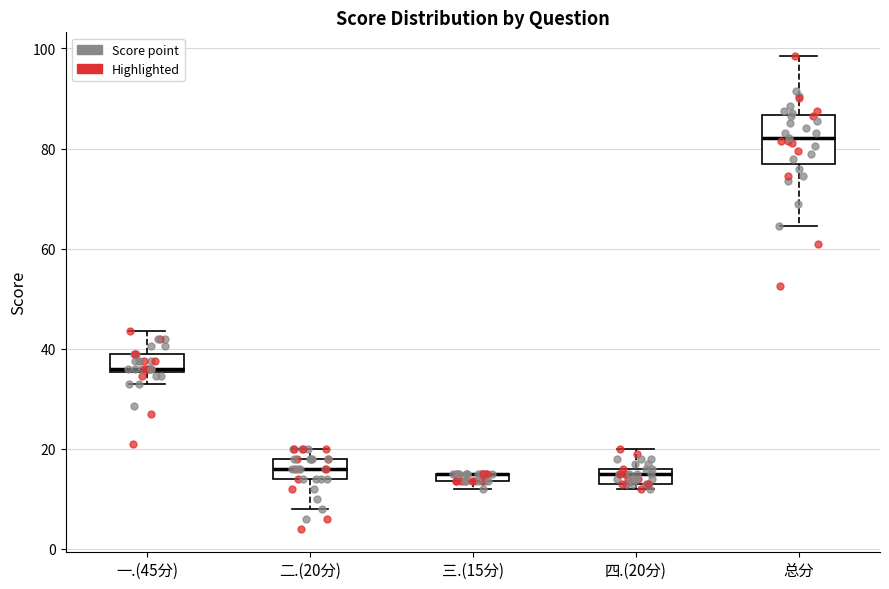

Comparing the boxes themselves (not the whiskers), which one is the tallest?

总分